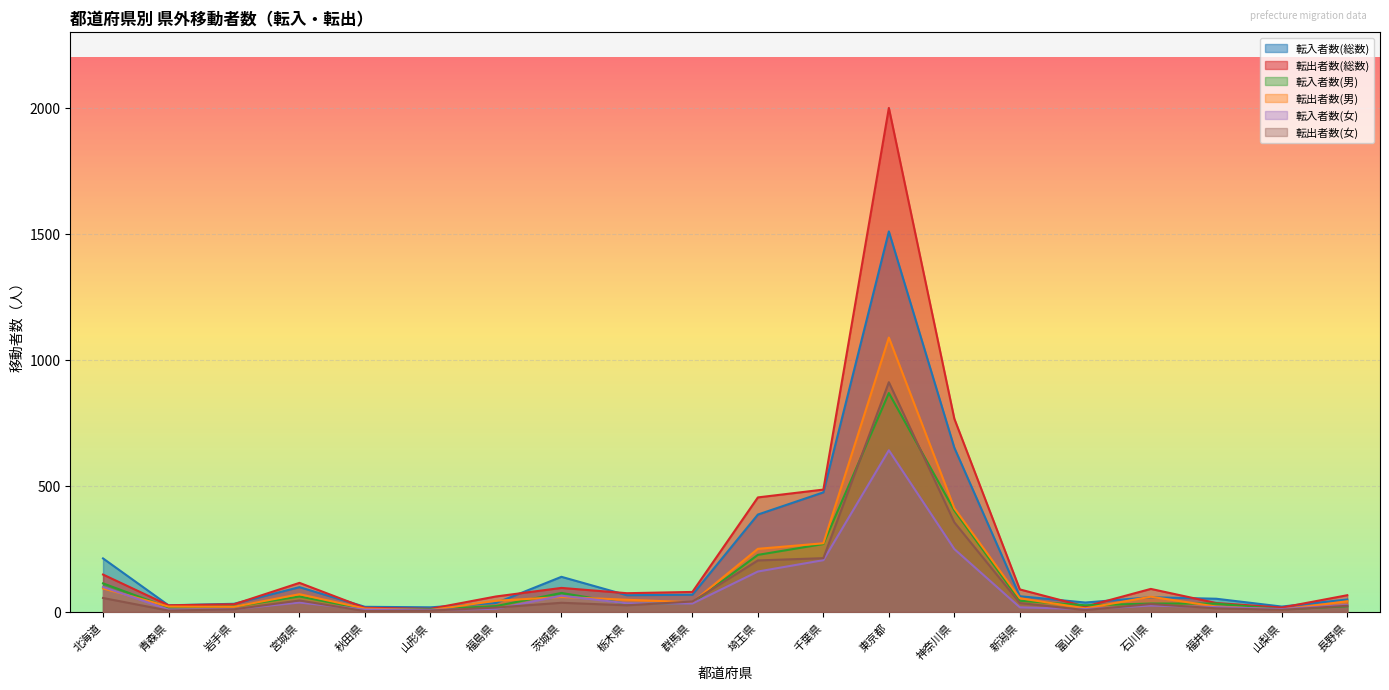

What is the label of the 10th point from the left?

群馬県